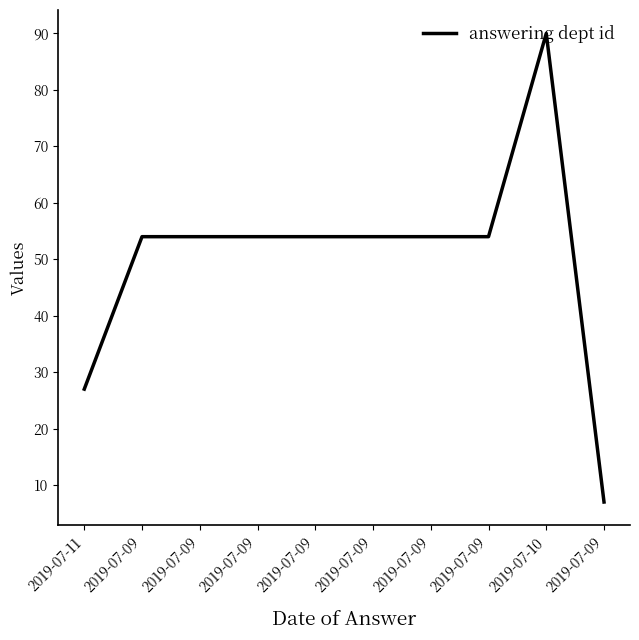

How many categories are shown in the chart?

10